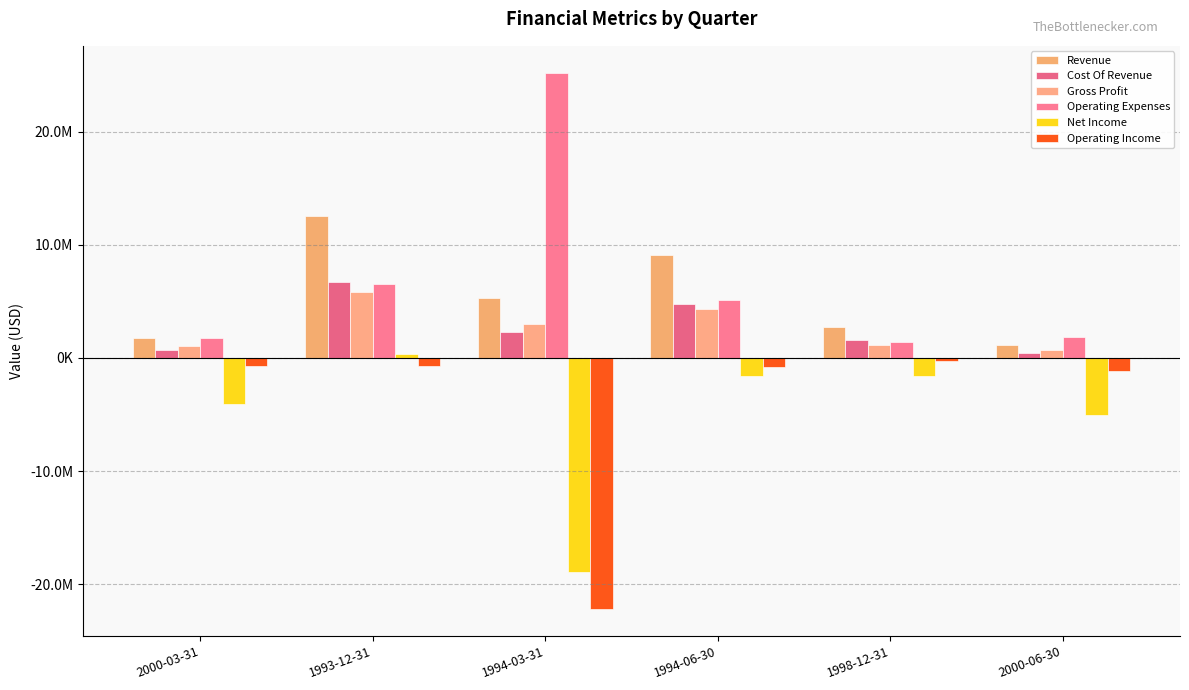

Does the chart contain stacked bars?

No